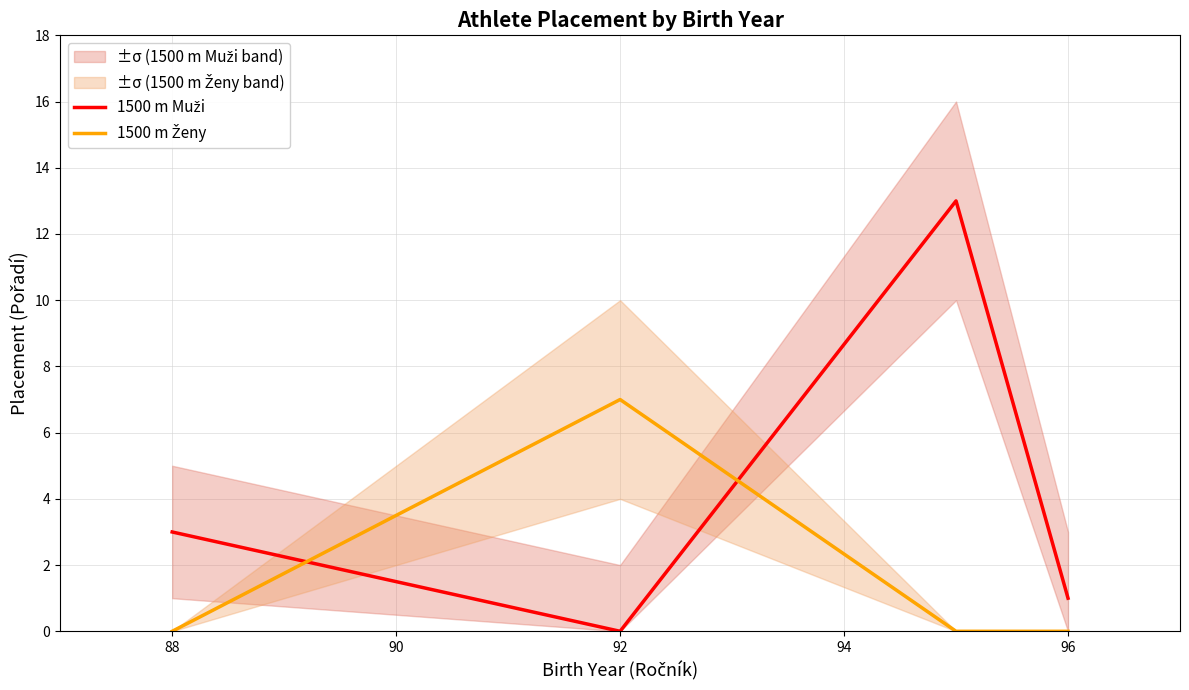

How many positive values does the 1500 m Ženy series have?

1